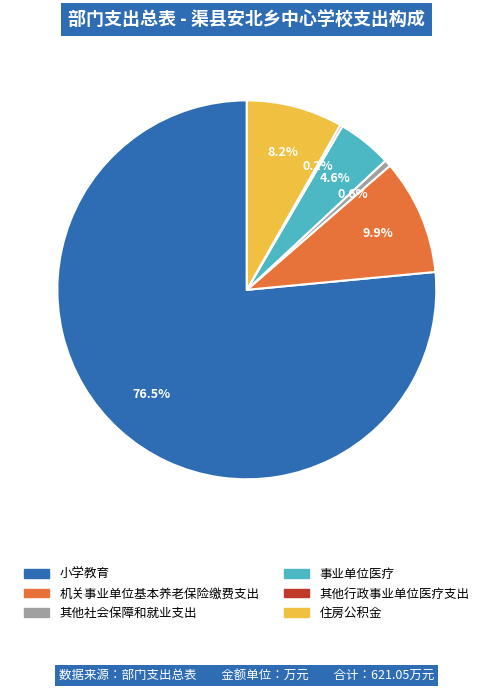

What is the ratio of the value at 事业单位医疗 to the value at 住房公积金?

0.6